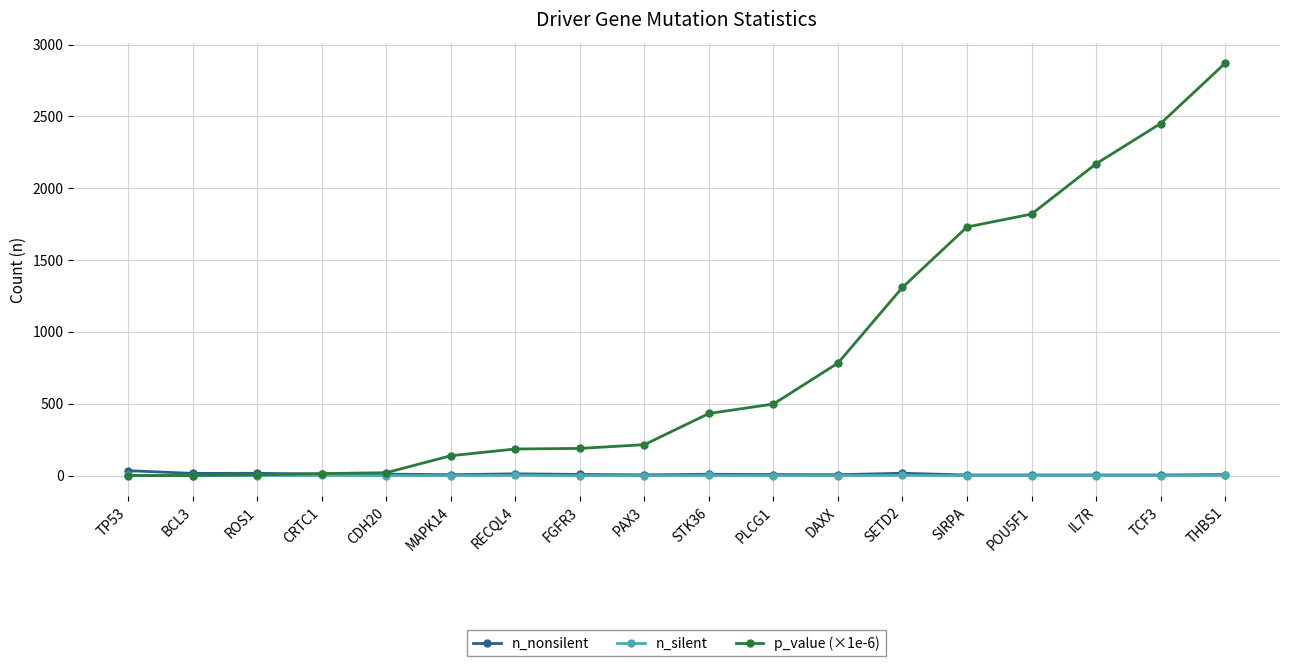

Which series ends up on top after the final intersection of n_silent and p_value (×1e-6)?

p_value (×1e-6)